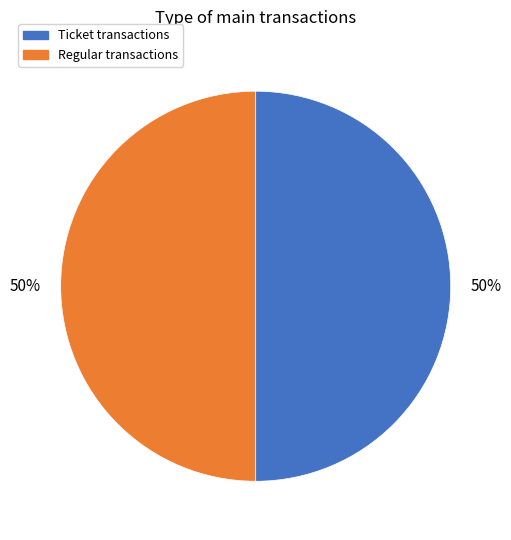

To the nearest percent, what is the average slice percentage?

50%